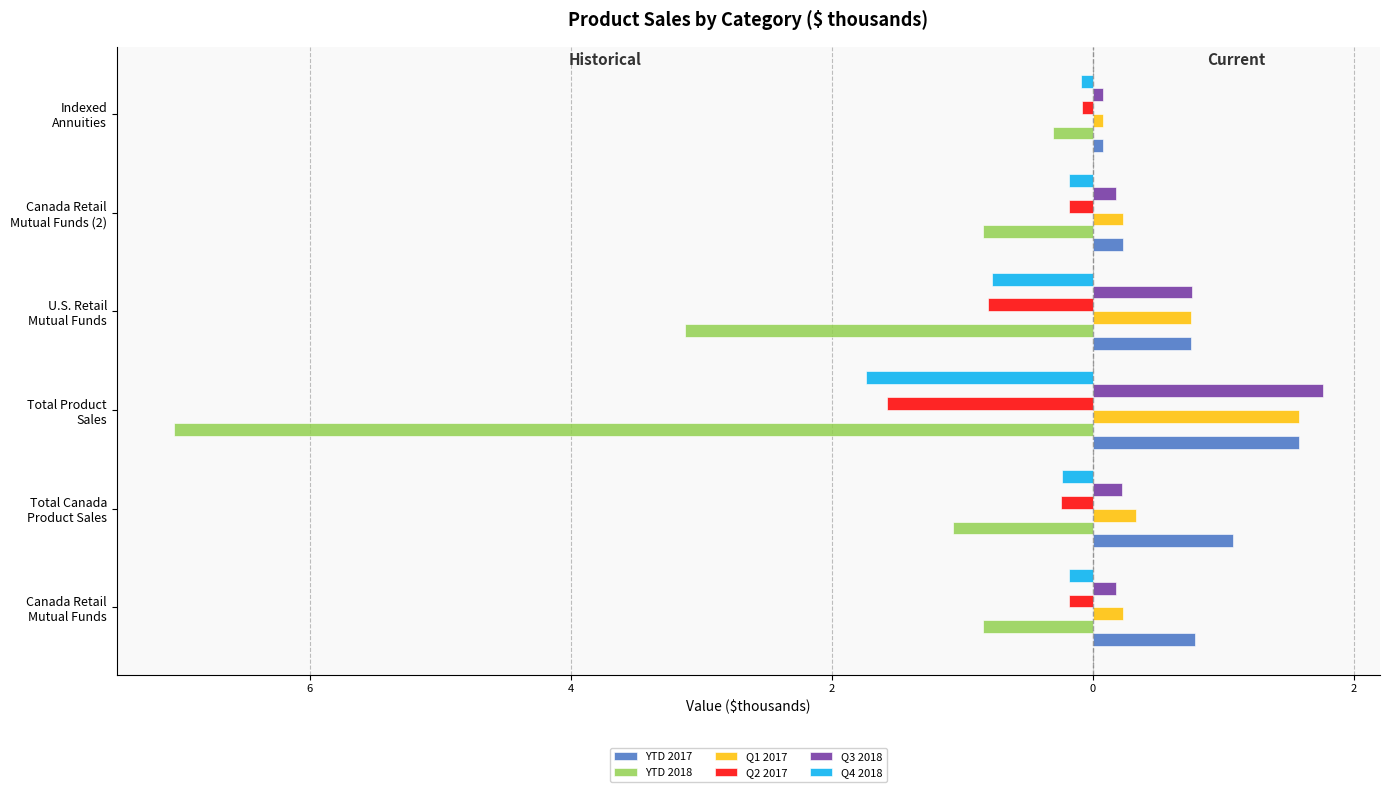

What are all the series names shown in the legend?

YTD 2017, YTD 2018, Q1 2017, Q2 2017, Q3 2018, Q4 2018